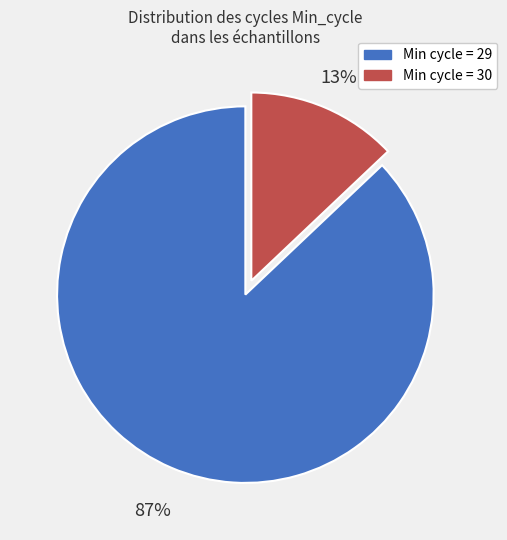

To the nearest percent, what is the average slice percentage?

50%